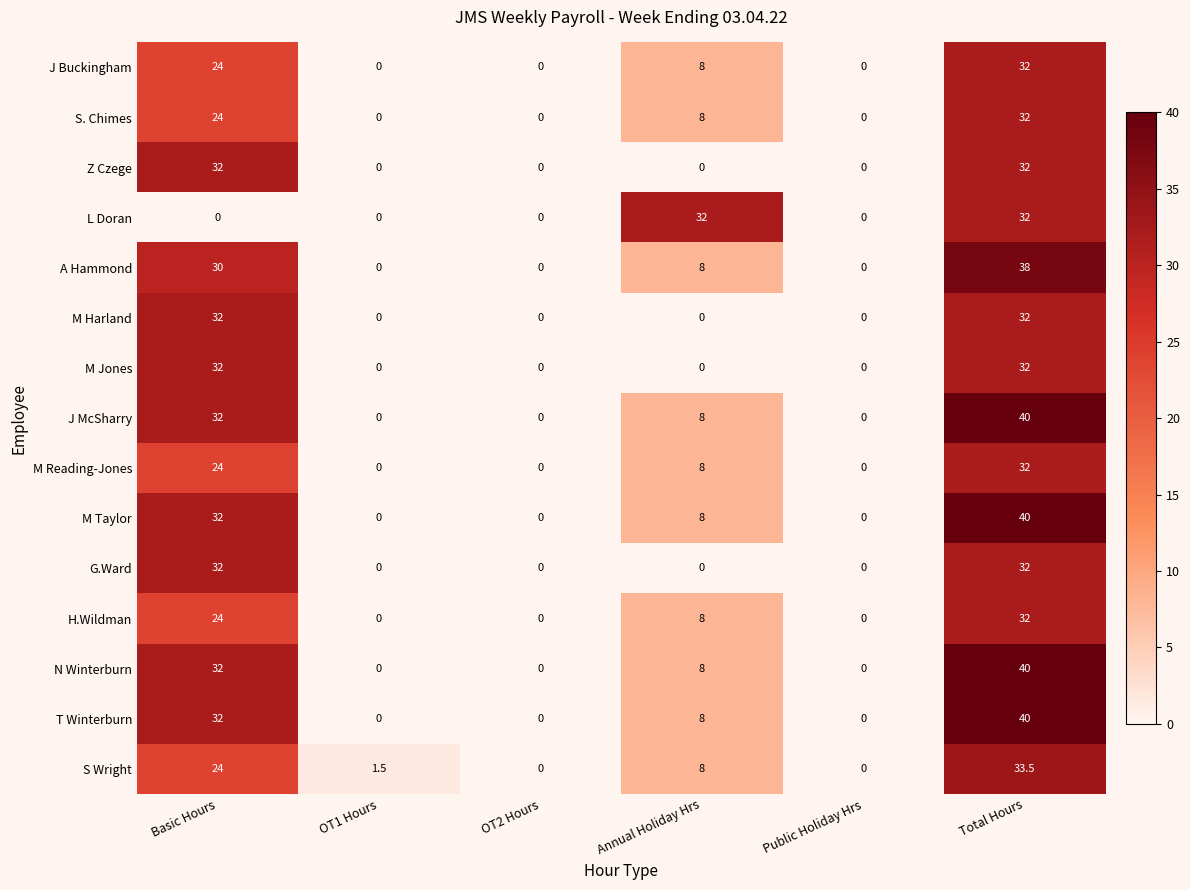

What is the sum of all L Doran values?

64.0